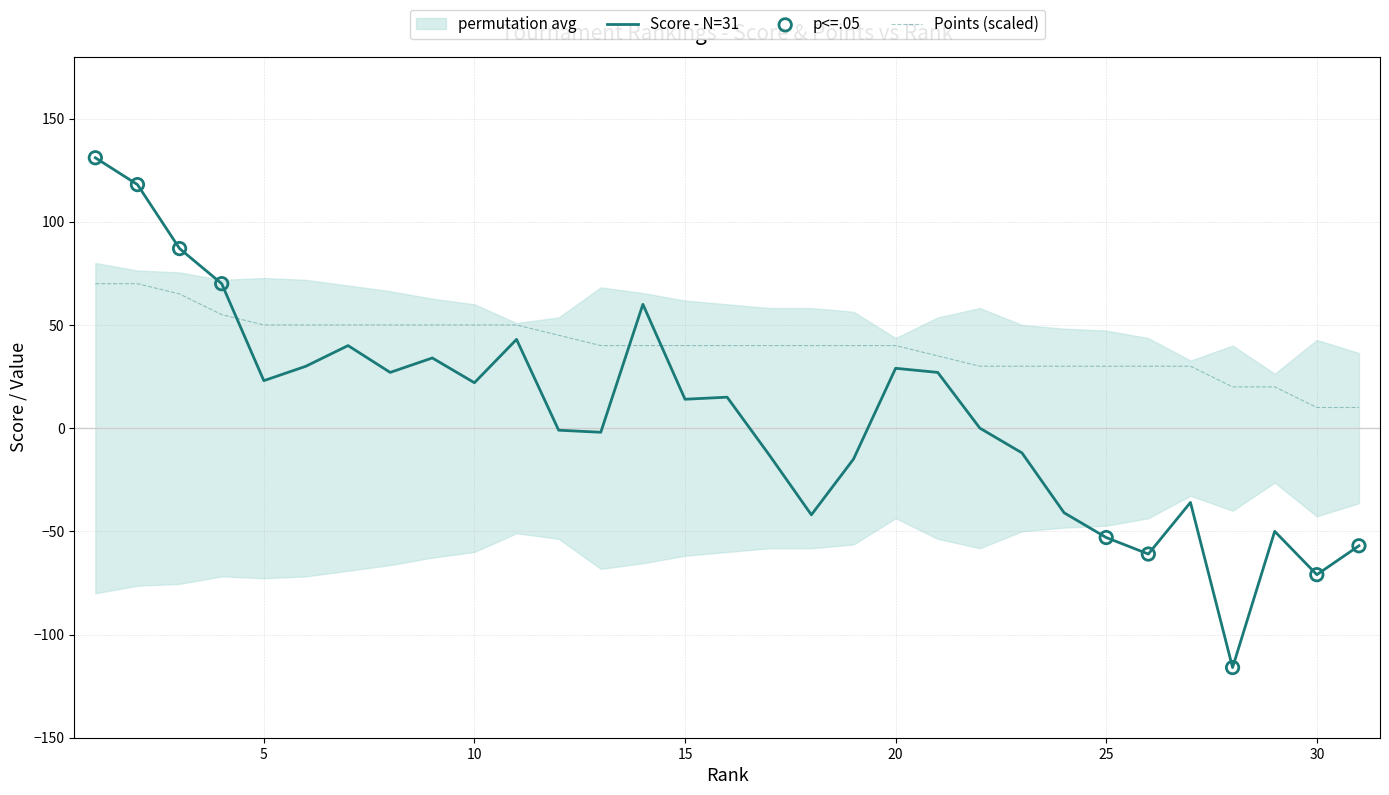

What is the total value across all series at 21?

62